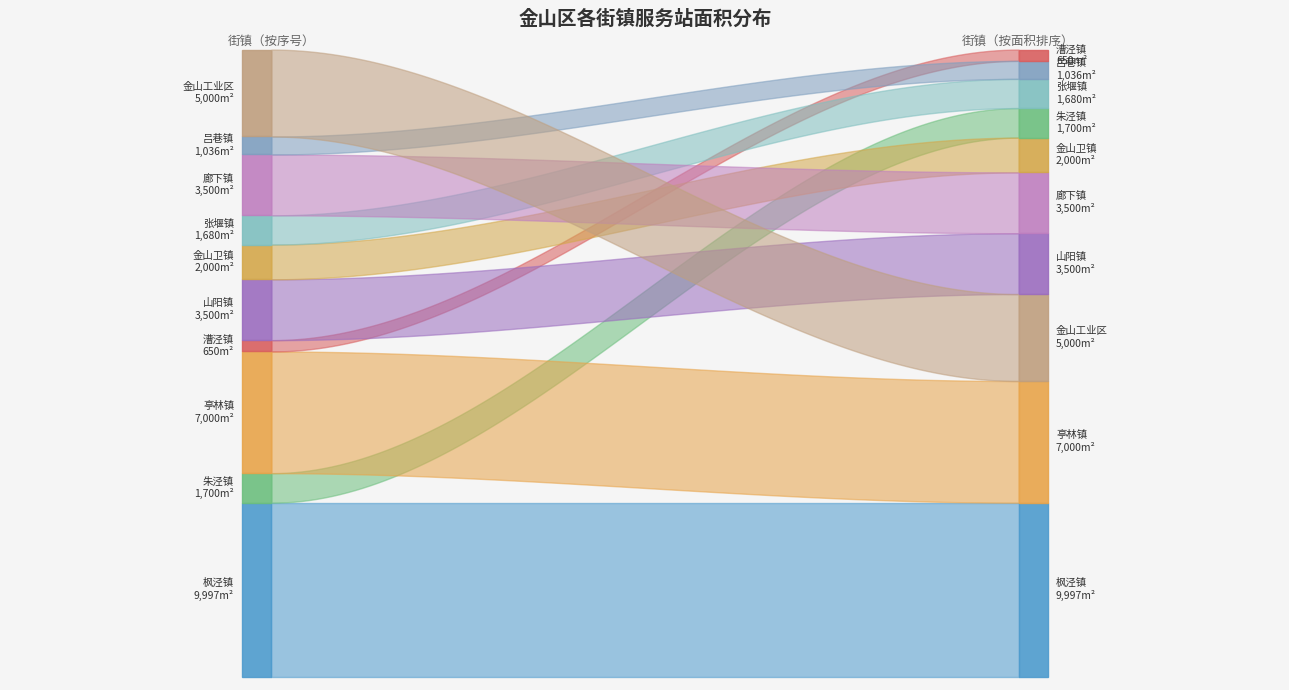

Reading left to right, what are all the values shown in this chart?

9996.8	1700.0	7000.0	650.0	3500.0	2000.0	1680.0	3500.0	1036.0	5000.0